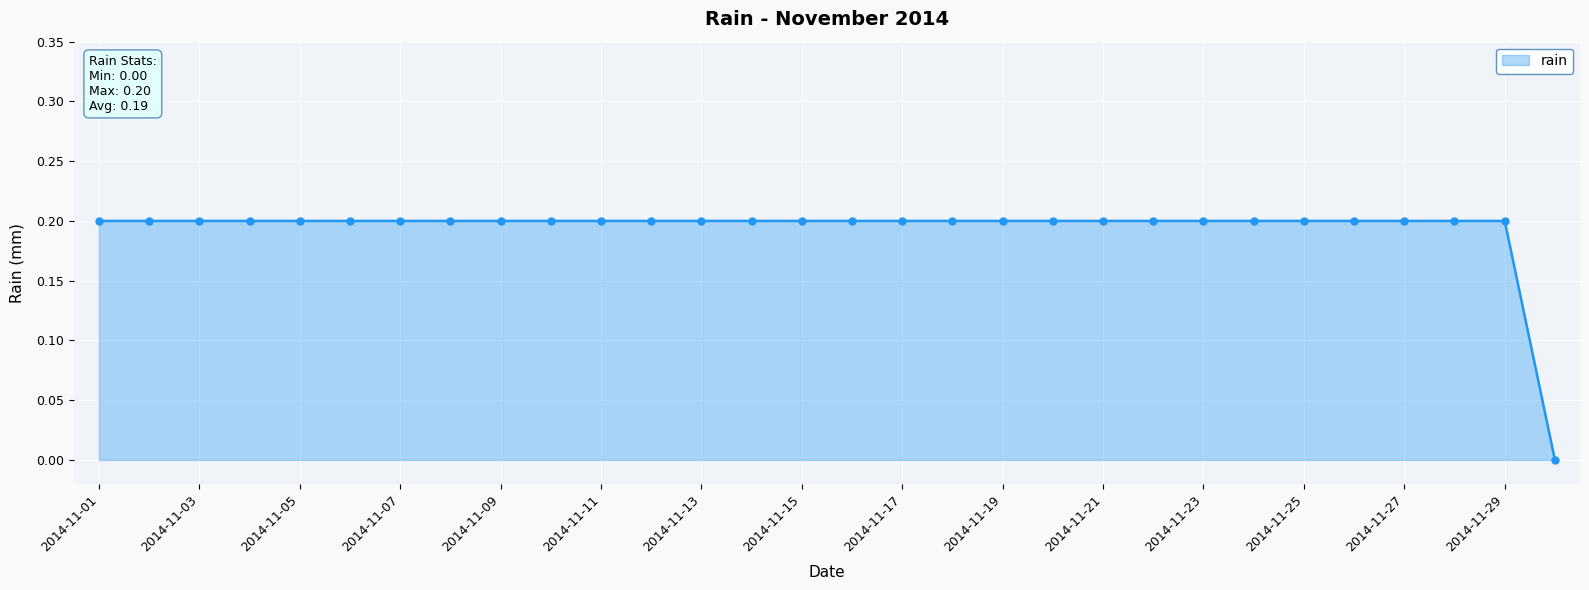

What is the sum of all values?

5.8